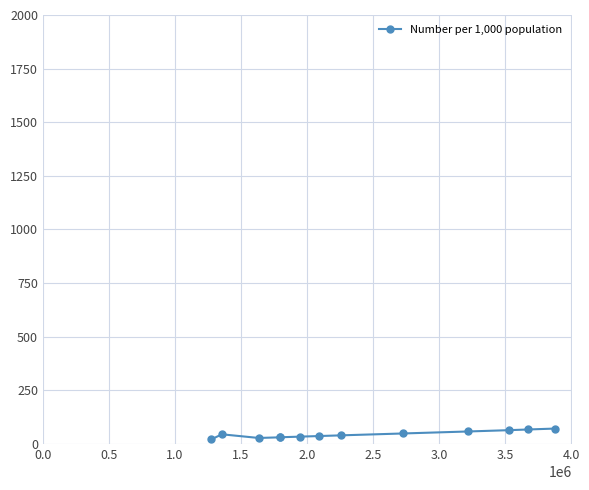

What is the average value?

44.6